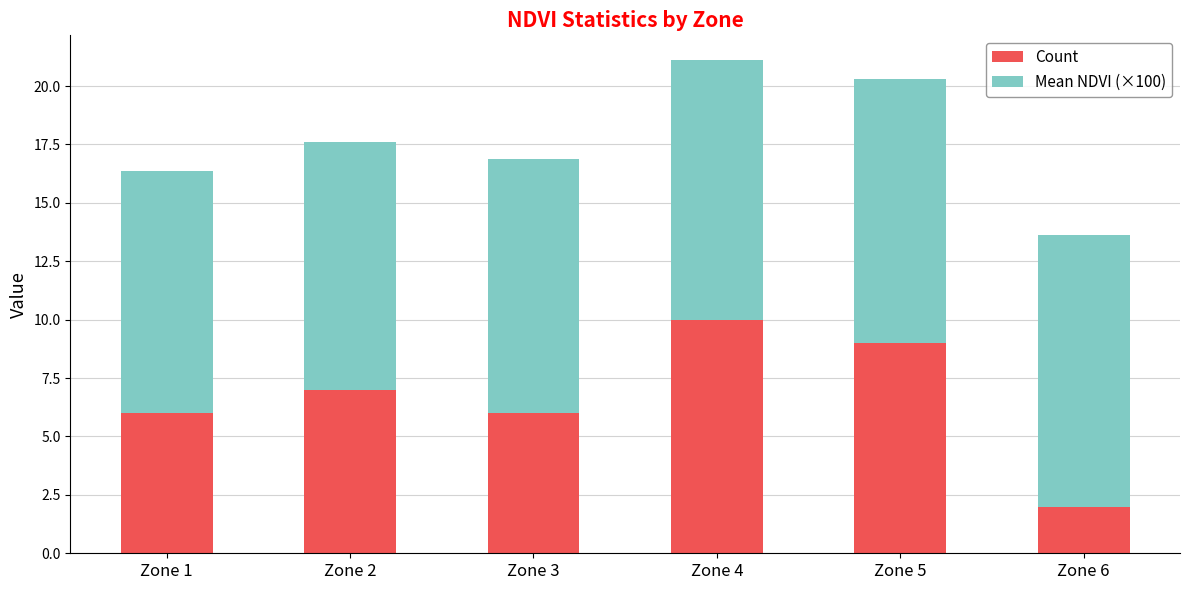

What is the lowest value of the Count series?

2.0